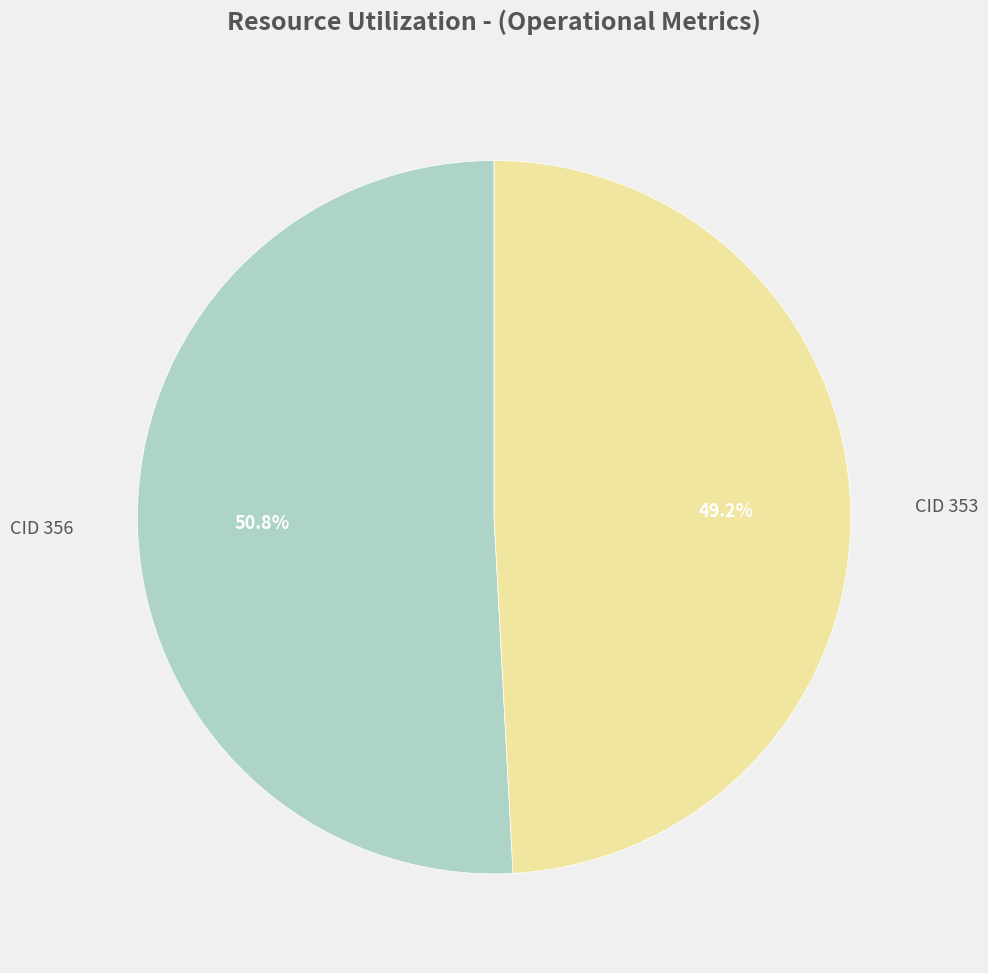

To the nearest percent, what portion does CID 353 represent?

49%